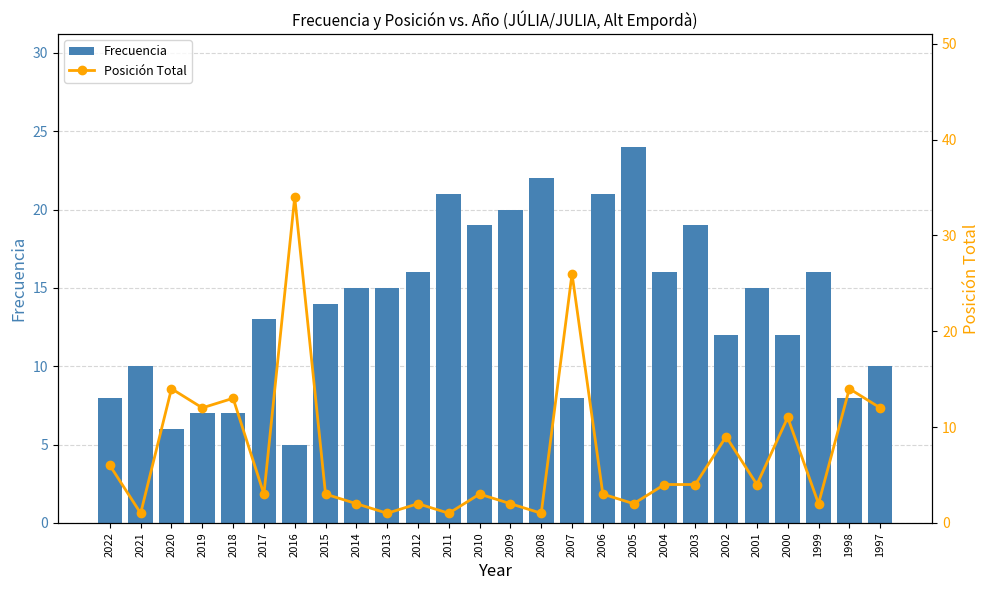

At which label does Posición Total reach its peak?

2016